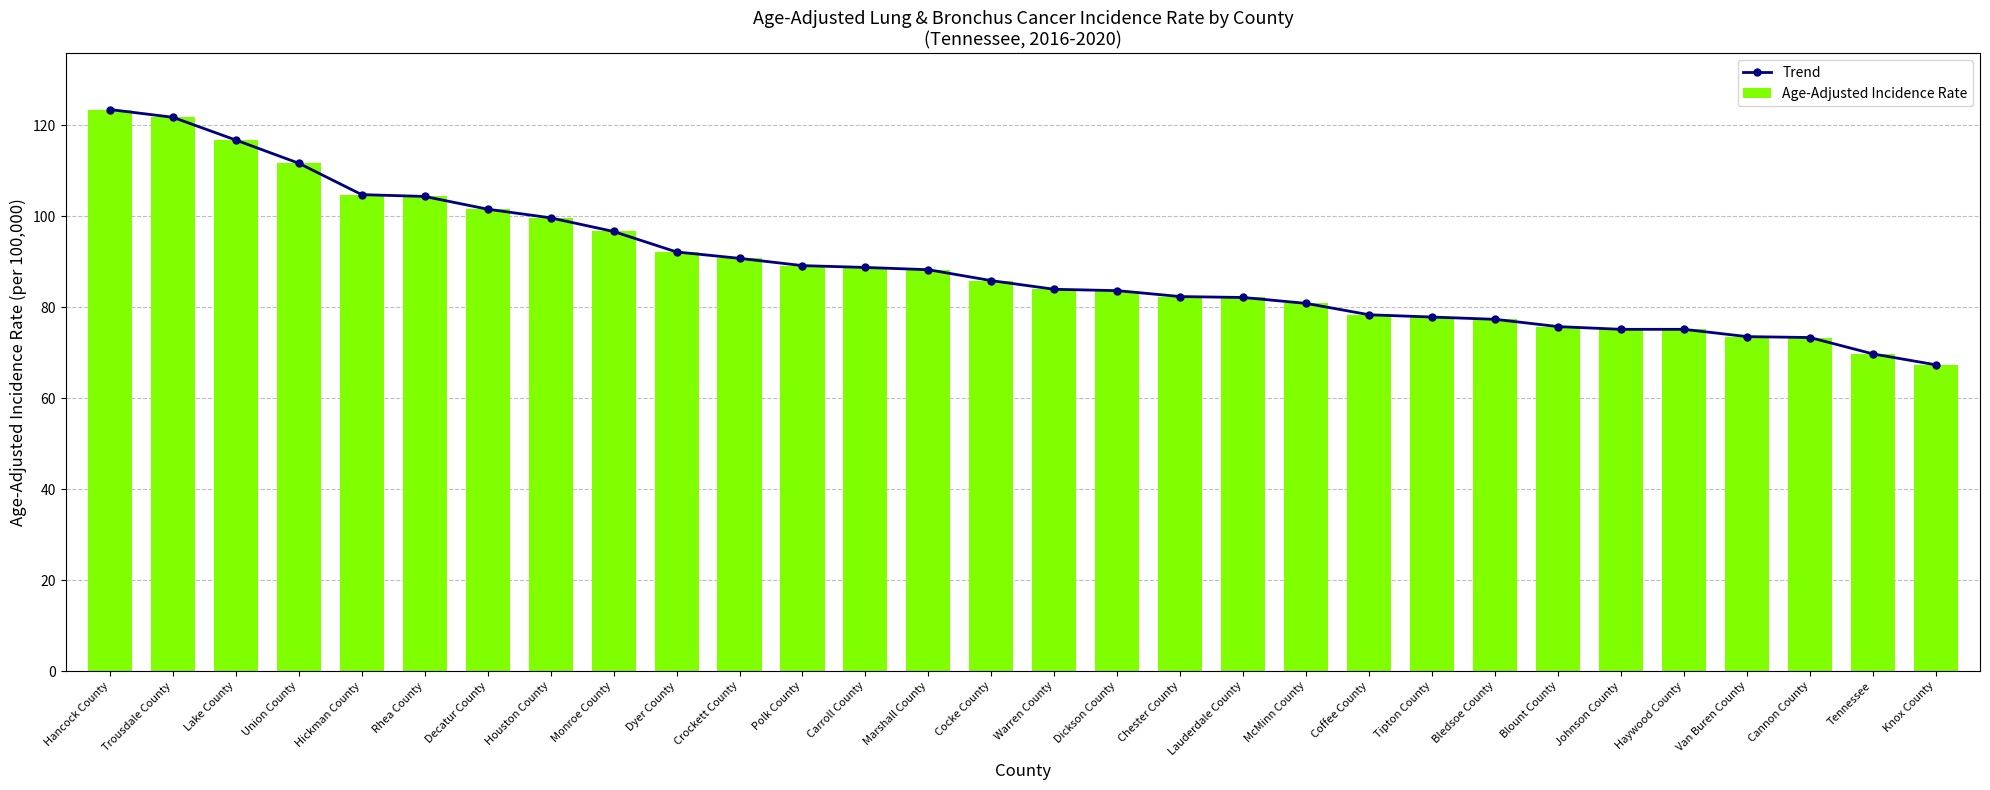

At which label does Age-Adjusted Incidence Rate reach its minimum?

Knox County